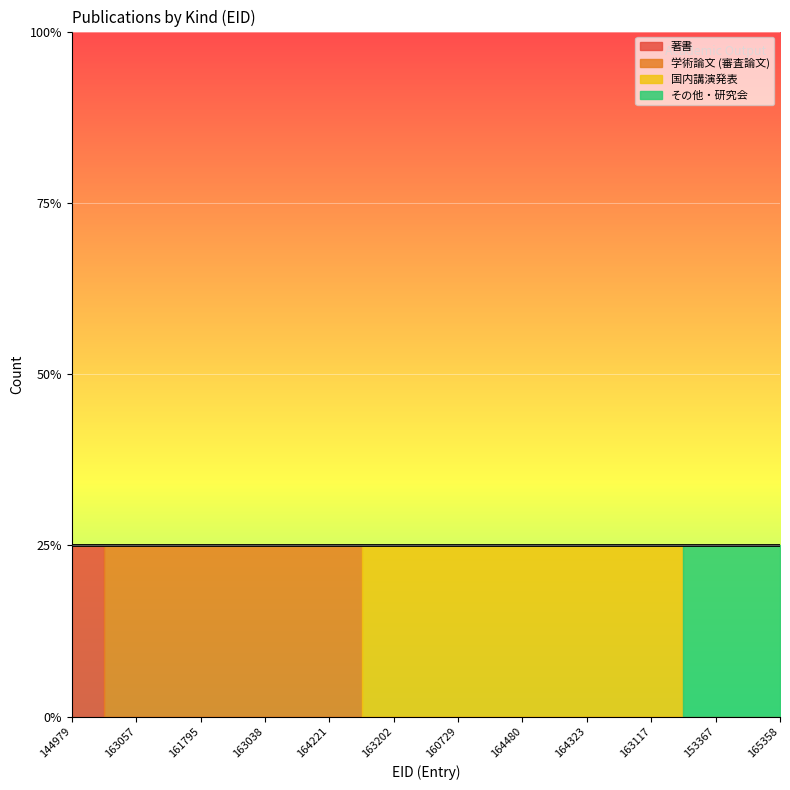

True or false: 著書 has a value of 0 at 144979.

False